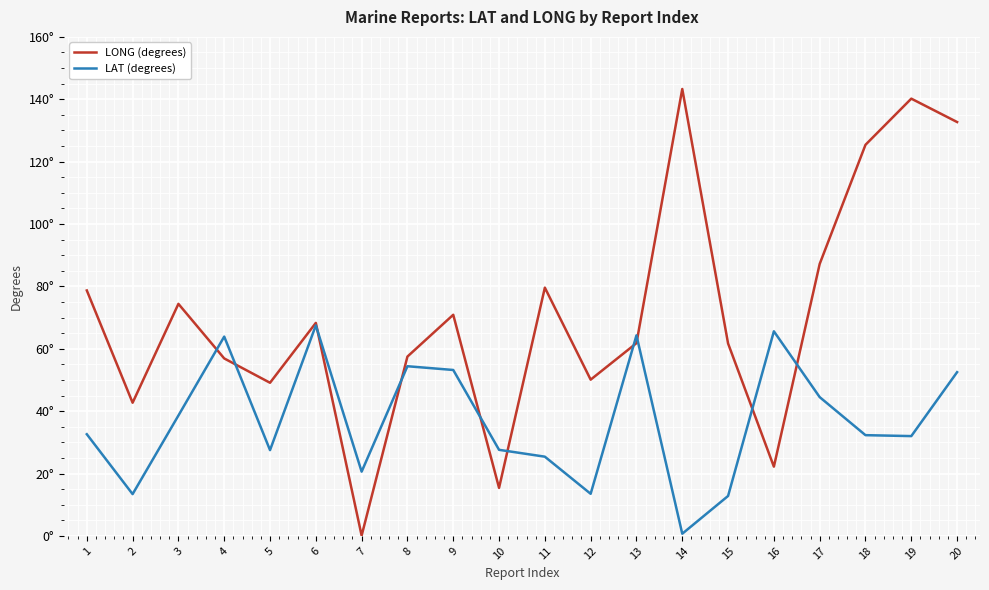

Is it true that LONG (degrees) equals 224.4 at 14?

False